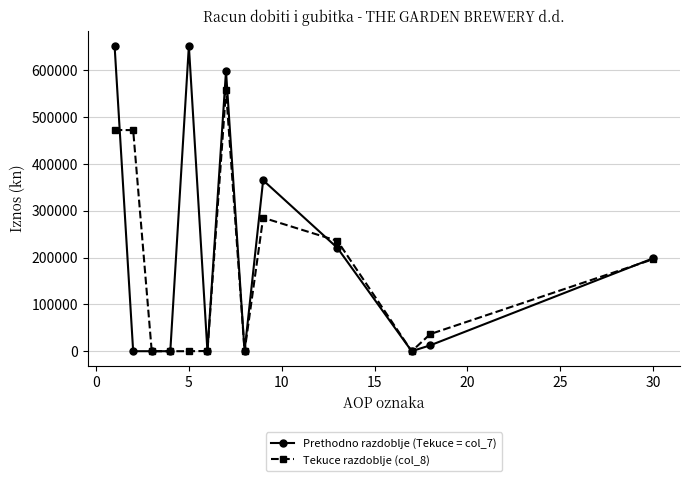

How many lines are shown in the chart?

2